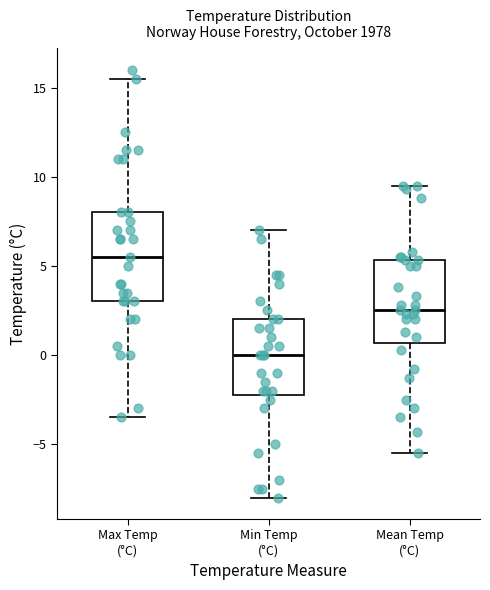

Reading left to right, transcribe this box plot: for each box, give where its median line is, the range the box spans, and where its two whiskers end, as read against the y-axis. The values are not printed on the chart, so give them approximately, as read against the axis.

Max Temp (°C): median 5.5, box 3.0 to 8.0, whiskers -3.5 to 15.5
Min Temp (°C): median 0.0, box -2.0 to 2.0, whiskers -8.0 to 7.0
Mean Temp (°C): median 2.5, box 0.5 to 5.5, whiskers -5.5 to 9.5